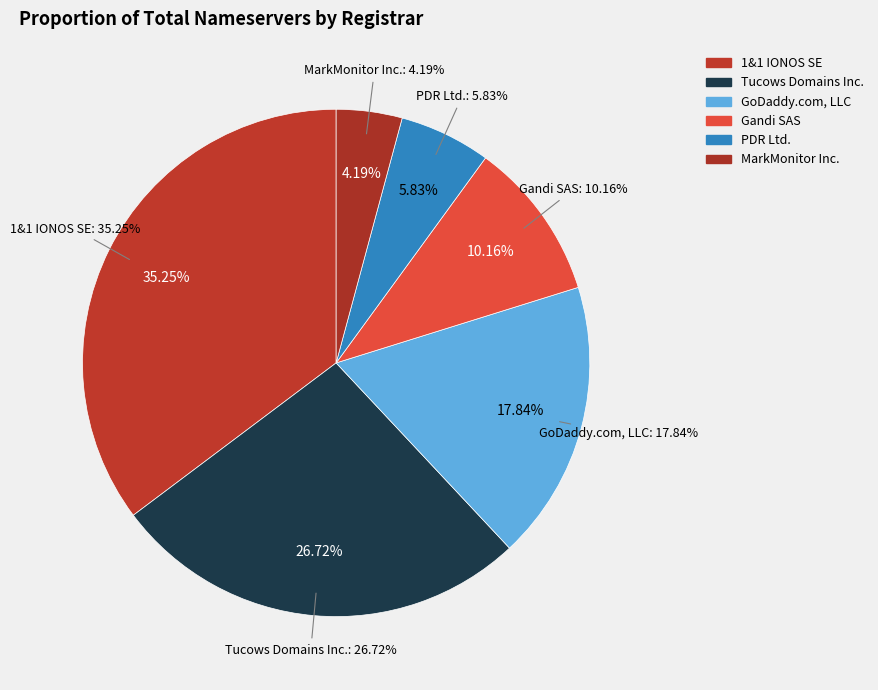

Combined, do Tucows Domains Inc. and GoDaddy.com, LLC account for over 50%?

No